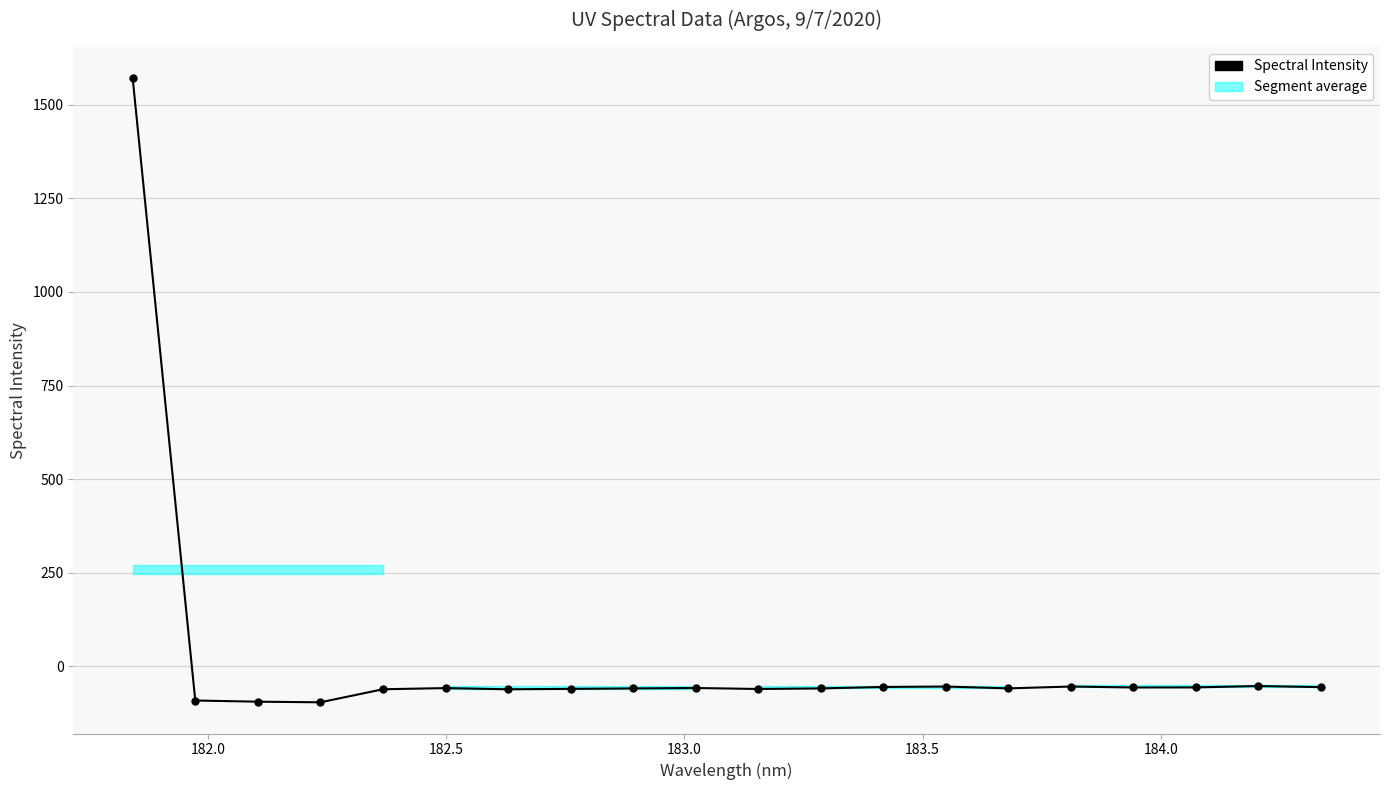

The value at 183.5 is -102.6. True or false?

False